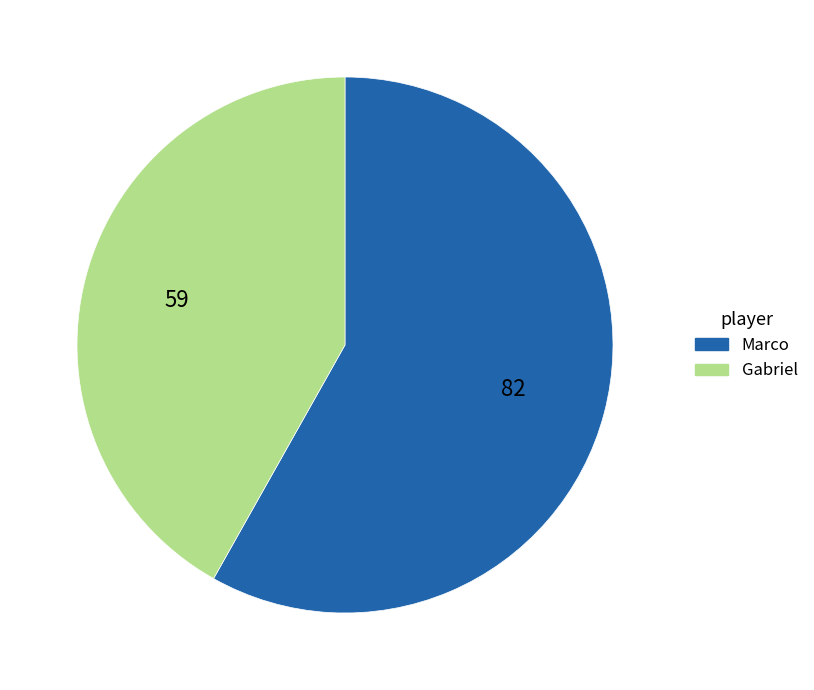

Which category has the biggest portion of the pie?

Marco